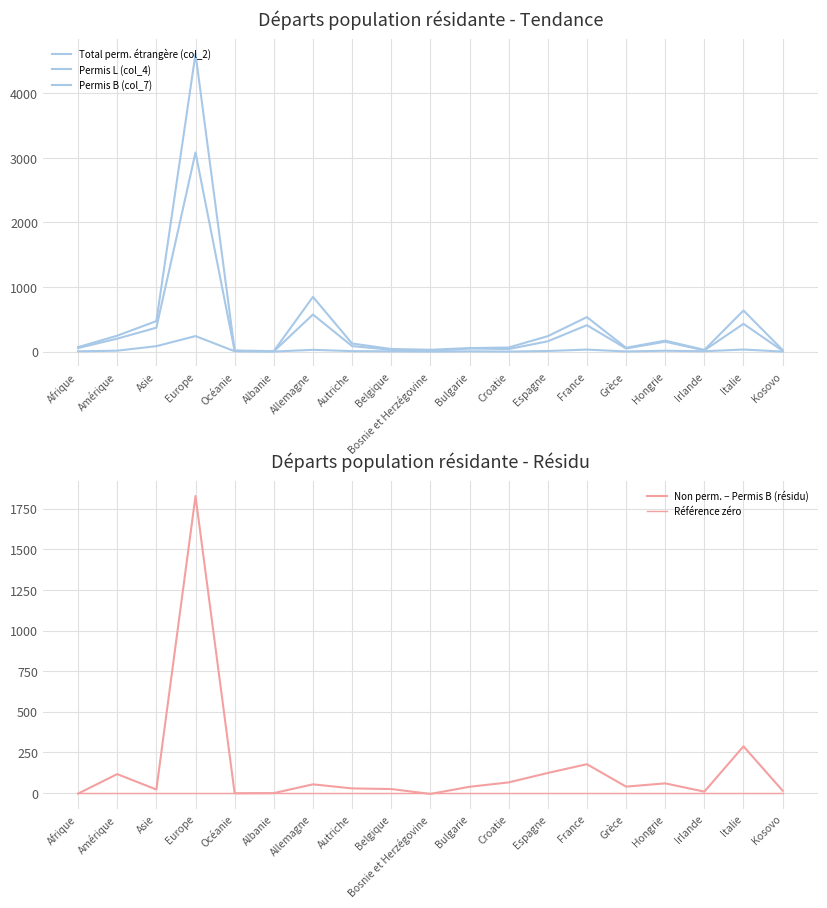

What is the difference between the Total perm. étrangère (col_2) values at Allemagne and Afrique?

778